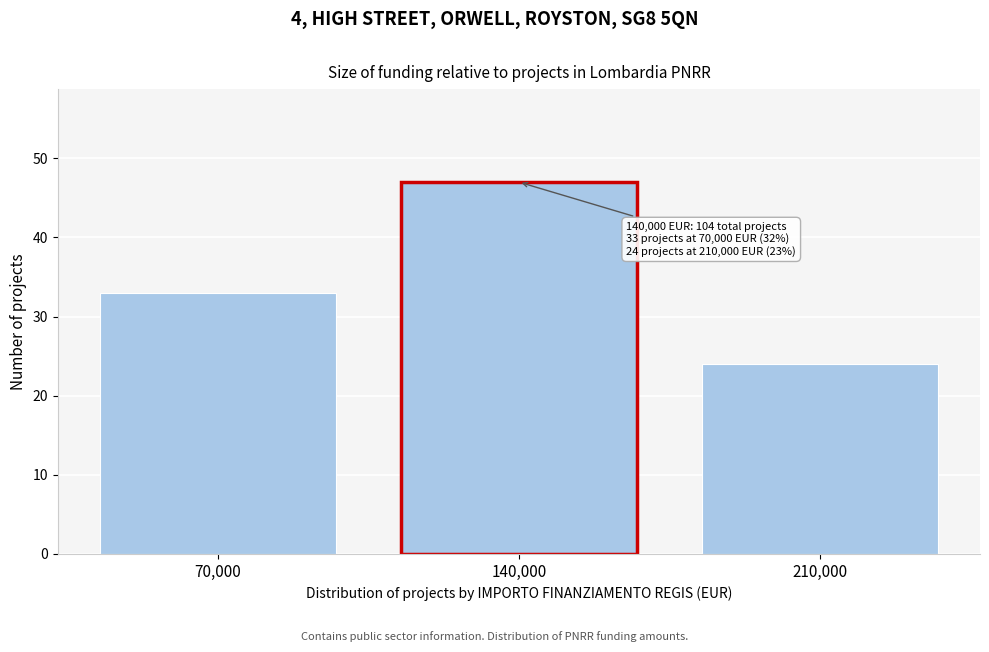

Reading right to left, what are all the values shown in this chart?

210,000=24	140,000=47	70,000=33